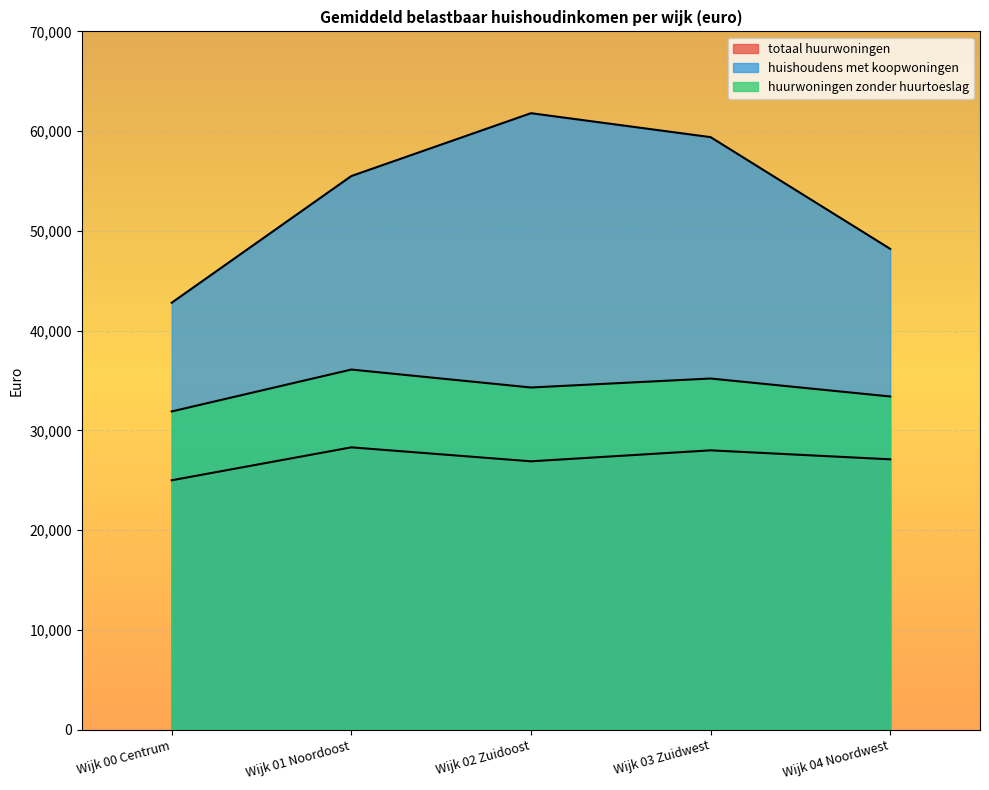

Reading left to right, what are all the values shown in this chart?

totaal huurwoningen: Wijk 00 Centrum=25000	Wijk 01 Noordoost=28300	Wijk 02 Zuidoost=26900	Wijk 03 Zuidwest=28000	Wijk 04 Noordwest=27100
huishoudens met koopwoningen: Wijk 00 Centrum=42800	Wijk 01 Noordoost=55500	Wijk 02 Zuidoost=61800	Wijk 03 Zuidwest=59400	Wijk 04 Noordwest=48200
huurwoningen zonder huurtoeslag: Wijk 00 Centrum=31900	Wijk 01 Noordoost=36100	Wijk 02 Zuidoost=34300	Wijk 03 Zuidwest=35200	Wijk 04 Noordwest=33400